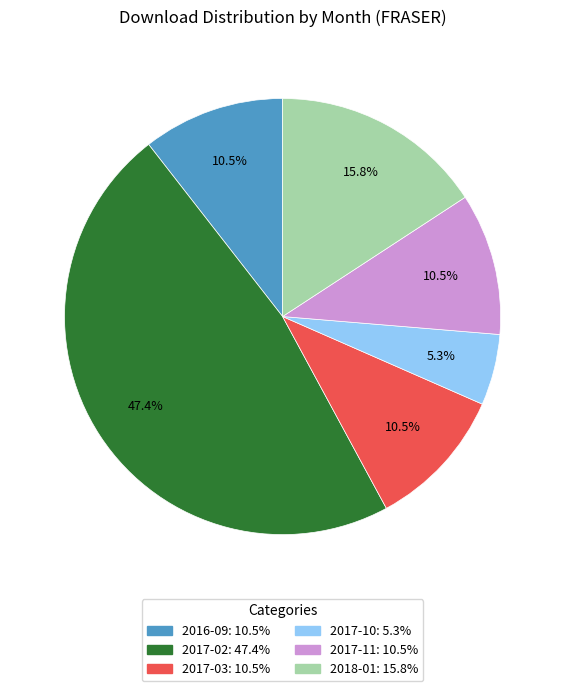

To the nearest percent, what portion does 2017-02 represent?

47%